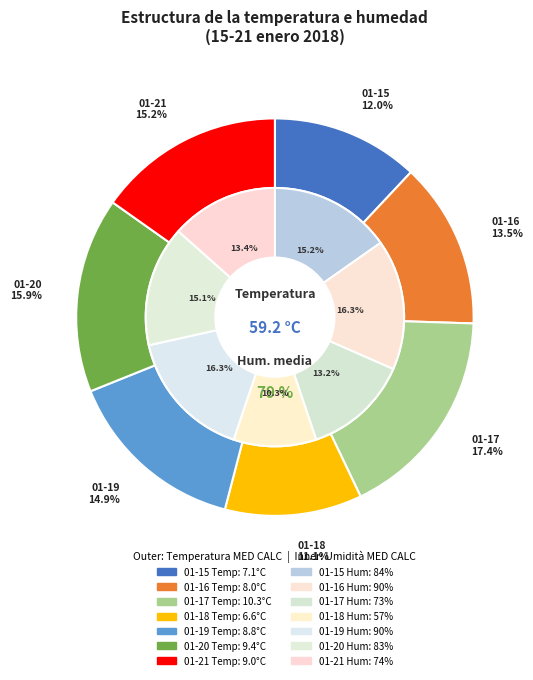

What percentage do 2018-01-15 and 2018-01-20 together represent?

27.9%